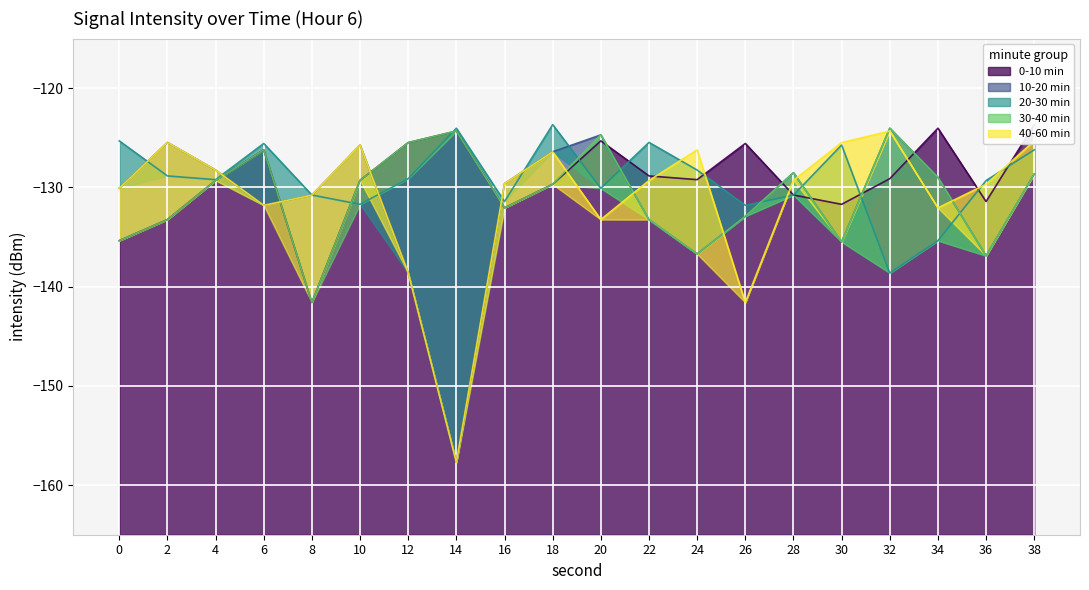

What is the difference between the 40-60 min values at 4 and 18?

1.8